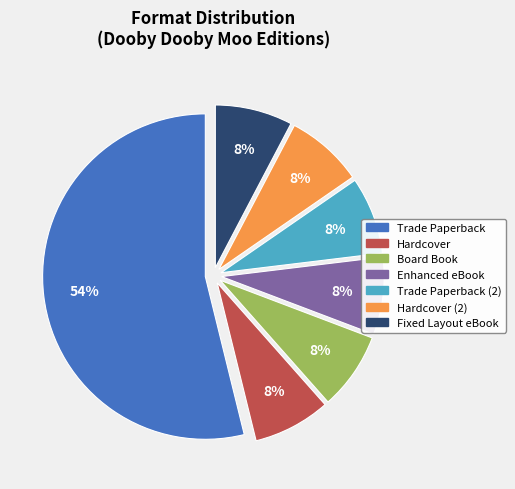

Which slice is the largest?

Trade Paperback